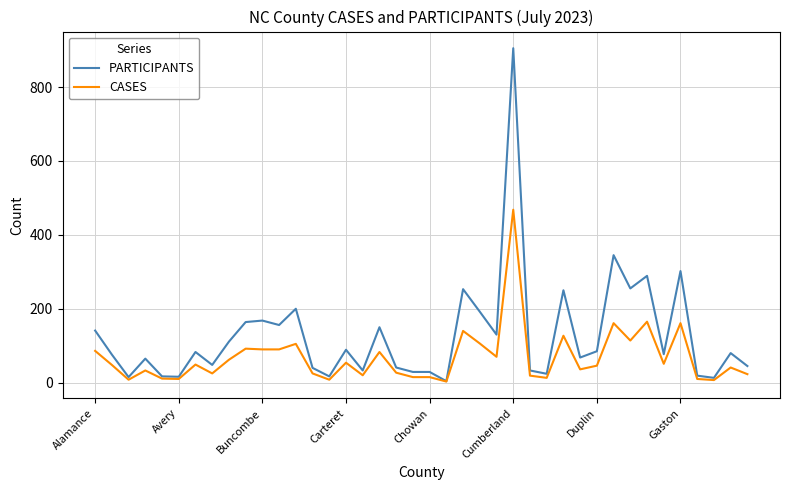

Which series has the largest range (max minus min)?

PARTICIPANTS